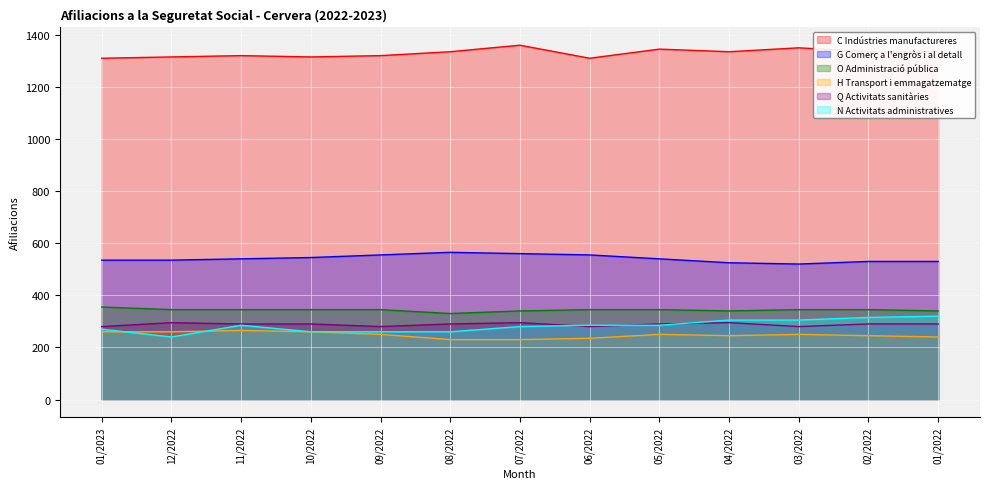

At which label does N Activitats administratives first exceed 285?

04/2022